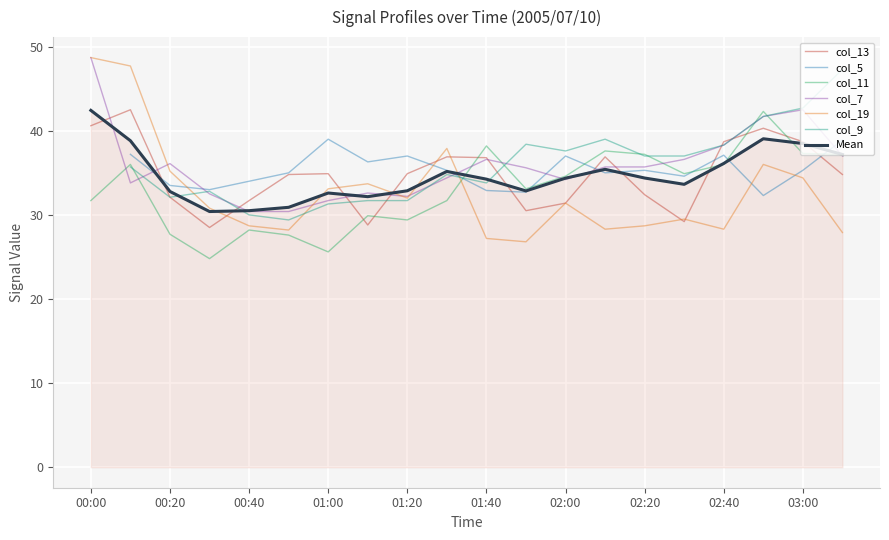

Which series has the widest spread of values?

col_19